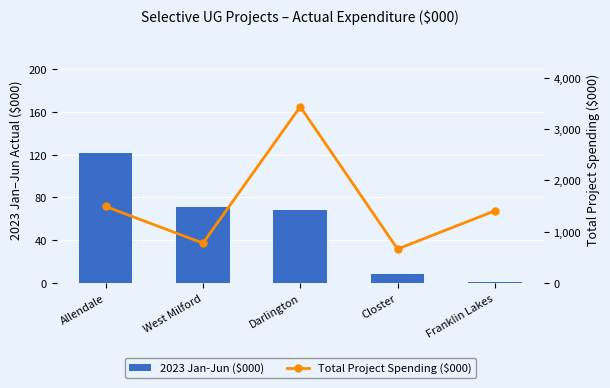

What is the maximum value shown in the chart?

3438.0